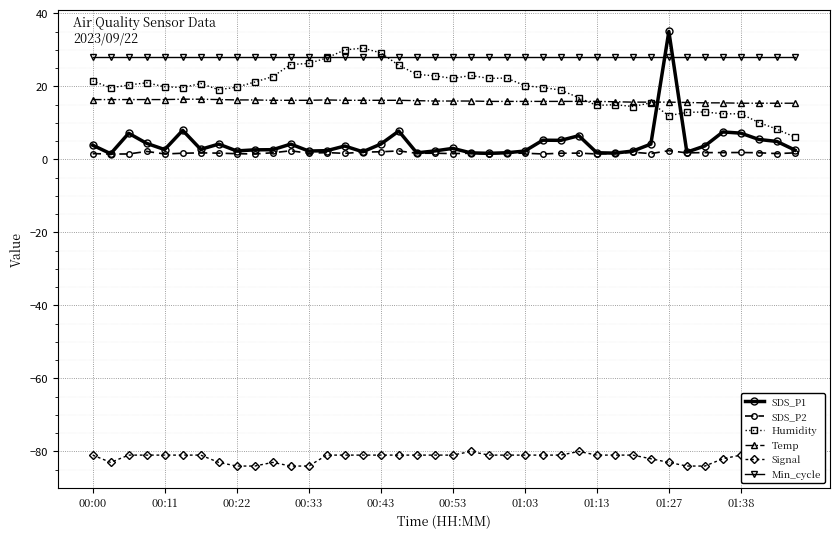

After their last crossing, which series has the higher values: Temp or Humidity?

Temp